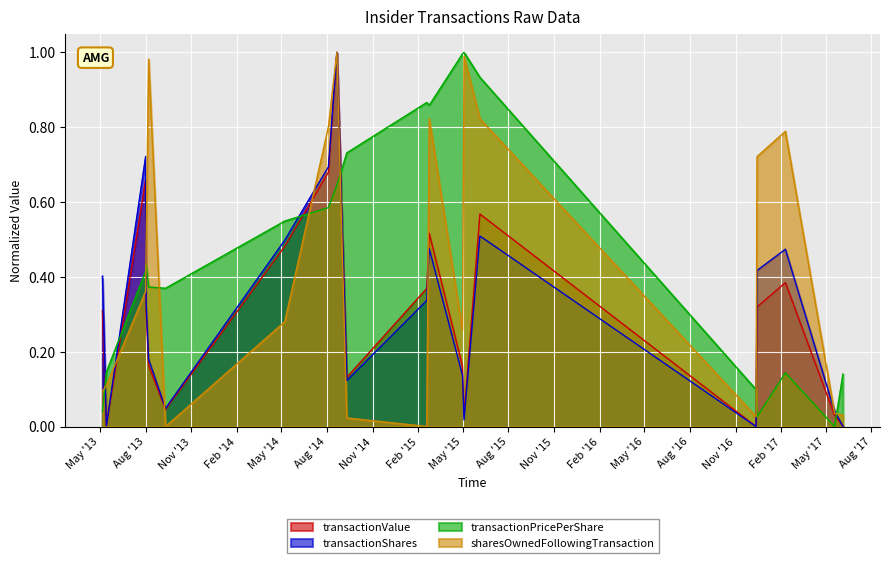

The value of transactionValue at 2014-05-08 is 0.5. True or false?

True